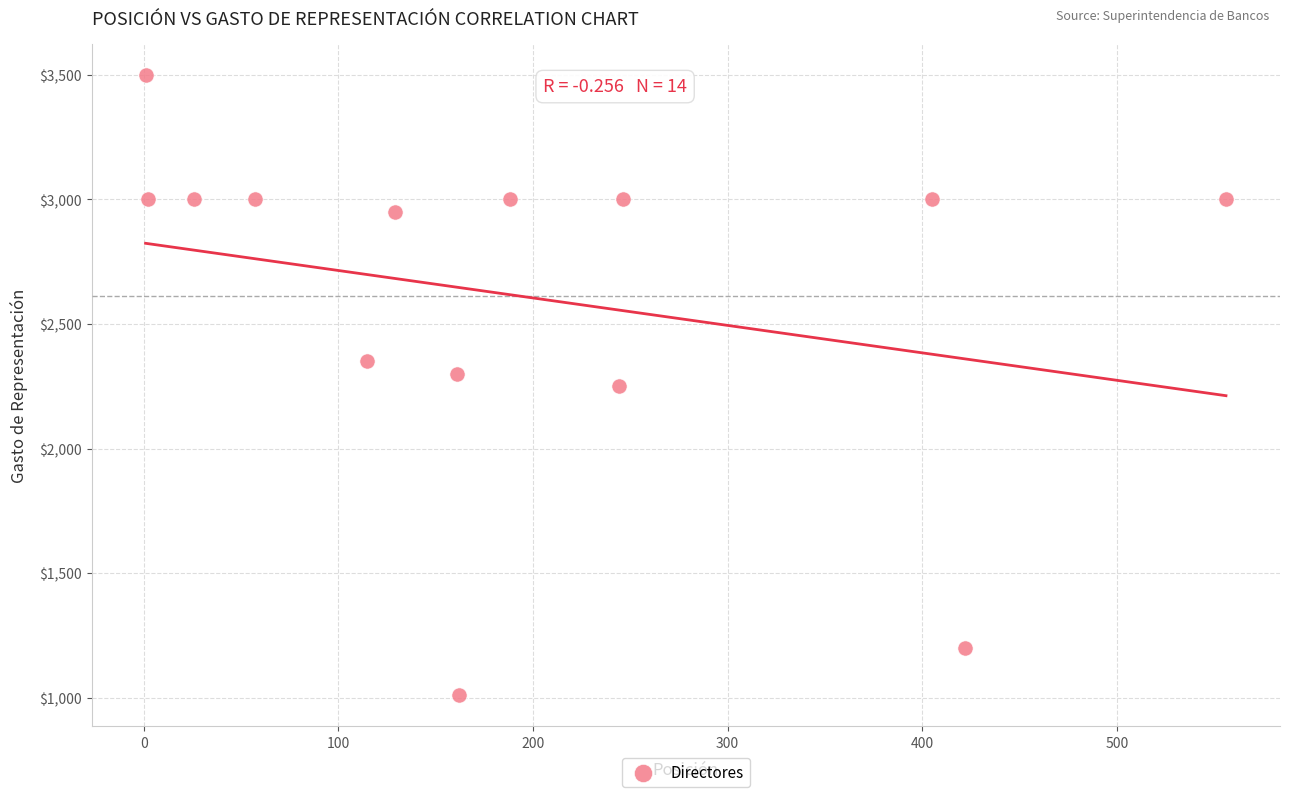

What is the range of X values (max minus min)?

555